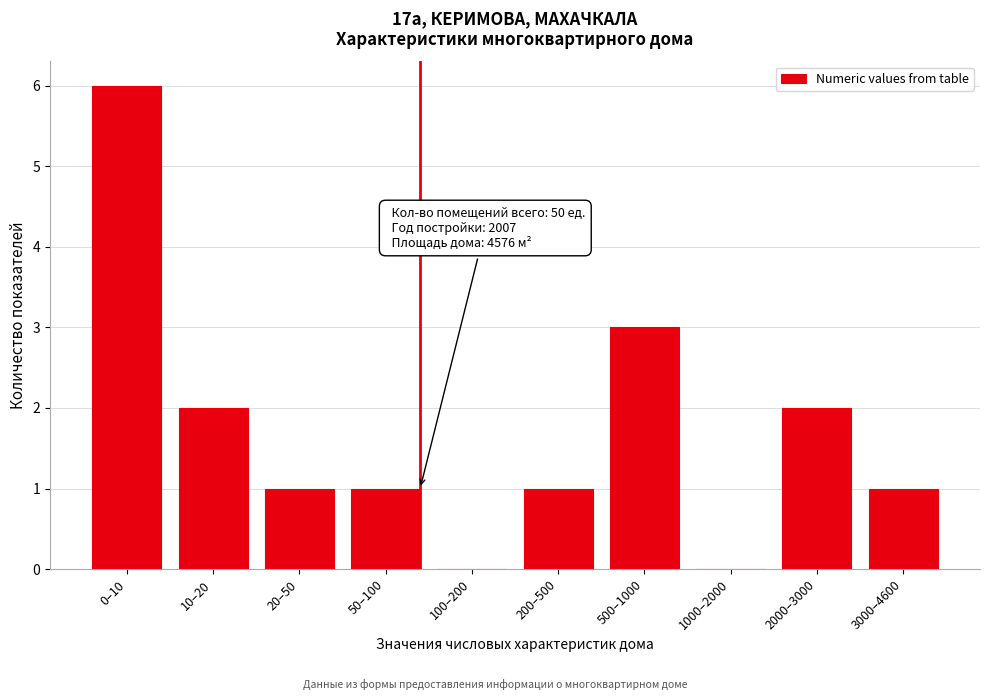

Reading left to right, transcribe all the data shown in this chart.

0–10=6	10–20=2	20–50=1	50–100=1	100–200=0	200–500=1	500–1000=3	1000–2000=0	2000–3000=2	3000–4600=1